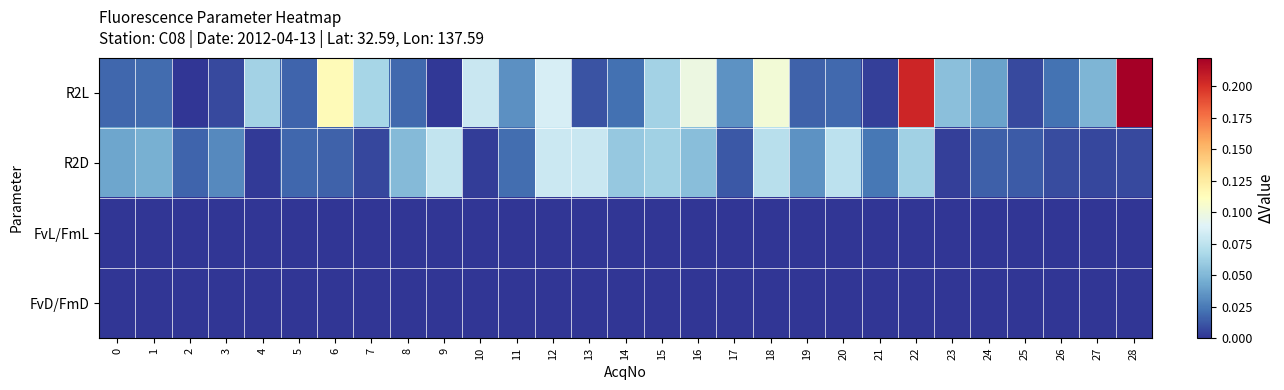

Reading left to right, transcribe all the data shown in this chart.

R2L: 0=0.0	1=0.0	2=0.0	3=0.0	4=0.1	5=0.0	6=0.1	7=0.1	8=0.0	9=0.0	10=0.1	11=0.0	12=0.1	13=0.0	14=0.0	15=0.1	16=0.1	17=0.0	18=0.1	19=0.0	20=0.0	21=0.0	22=0.2	23=0.1	24=0.0	25=0.0	26=0.0	27=0.0	28=0.2
R2D: 0=0.0	1=0.0	2=0.0	3=0.0	4=0.0	5=0.0	6=0.0	7=0.0	8=0.1	9=0.1	10=0.0	11=0.0	12=0.1	13=0.1	14=0.1	15=0.1	16=0.1	17=0.0	18=0.1	19=0.0	20=0.1	21=0.0	22=0.1	23=0.0	24=0.0	25=0.0	26=0.0	27=0.0	28=0.0
FvL/FmL: 0=0.0	1=0.0	2=0.0	3=0.0	4=0.0	5=0.0	6=0.0	7=0.0	8=0.0	9=0.0	10=0.0	11=0.0	12=0.0	13=0.0	14=0.0	15=0.0	16=0.0	17=0.0	18=0.0	19=0.0	20=0.0	21=0.0	22=0.0	23=0.0	24=0.0	25=0.0	26=0.0	27=0.0	28=0.0
FvD/FmD: 0=0.0	1=0.0	2=0.0	3=0.0	4=0.0	5=0.0	6=0.0	7=0.0	8=0.0	9=0.0	10=0.0	11=0.0	12=0.0	13=0.0	14=0.0	15=0.0	16=0.0	17=0.0	18=0.0	19=0.0	20=0.0	21=0.0	22=0.0	23=0.0	24=0.0	25=0.0	26=0.0	27=0.0	28=0.0